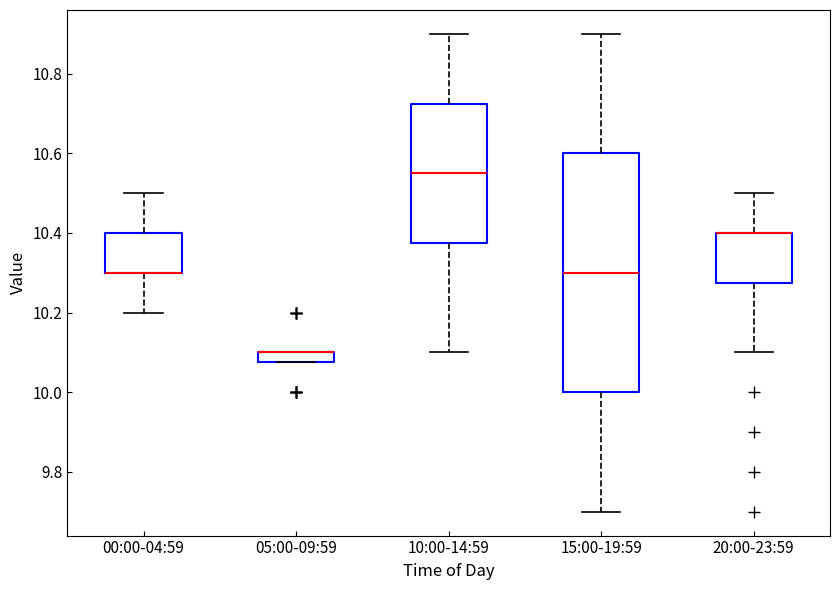

Where is the lower edge of the box for 05:00-09:59 on the y-axis? The values are not printed on the chart, so give them approximately, as read against the axis.

10.08